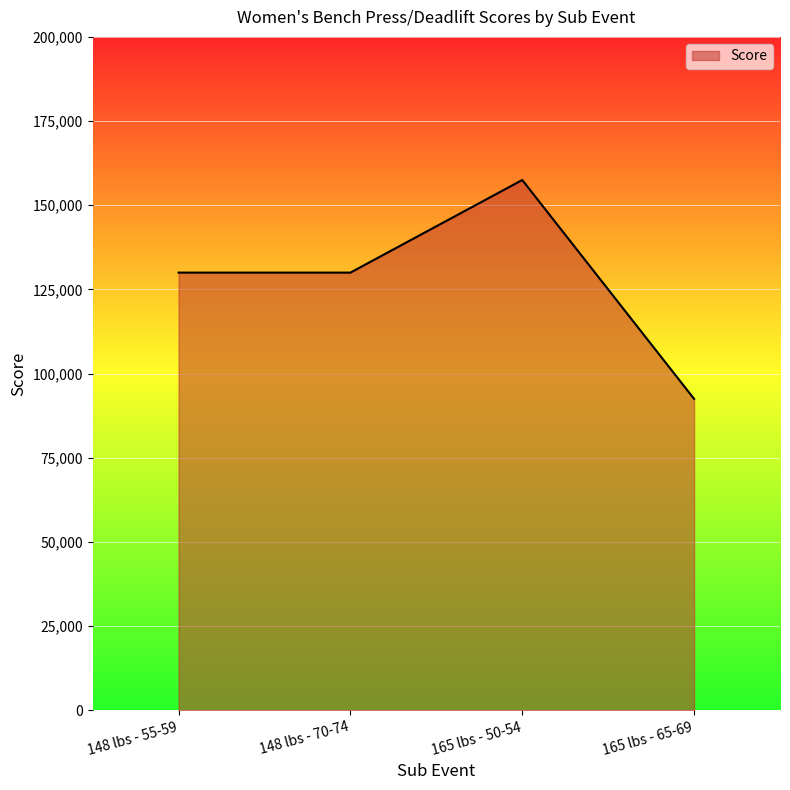

The chart shows a value of 229571 at 148 lbs - 55-59. True or false?

False